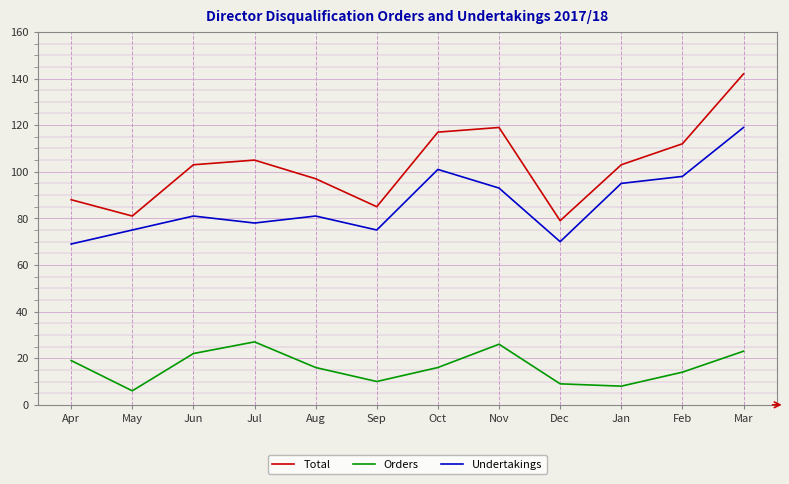

What value does the Orders series have at Jun?

22